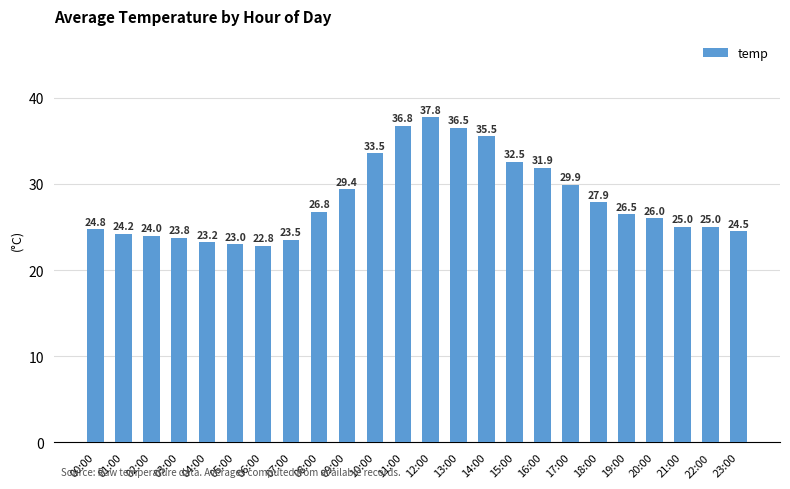

What is the value of the 12th bar from the left?

36.8